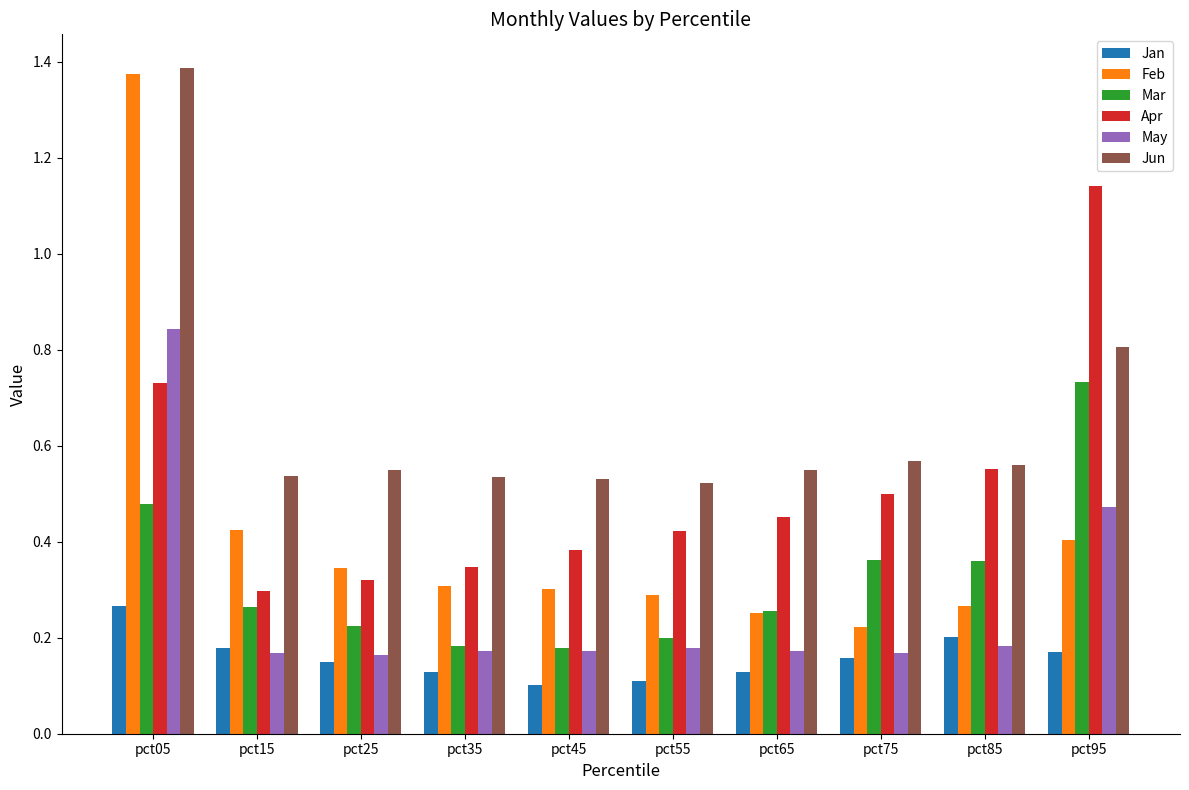

Which series has the largest range (max minus min)?

Feb